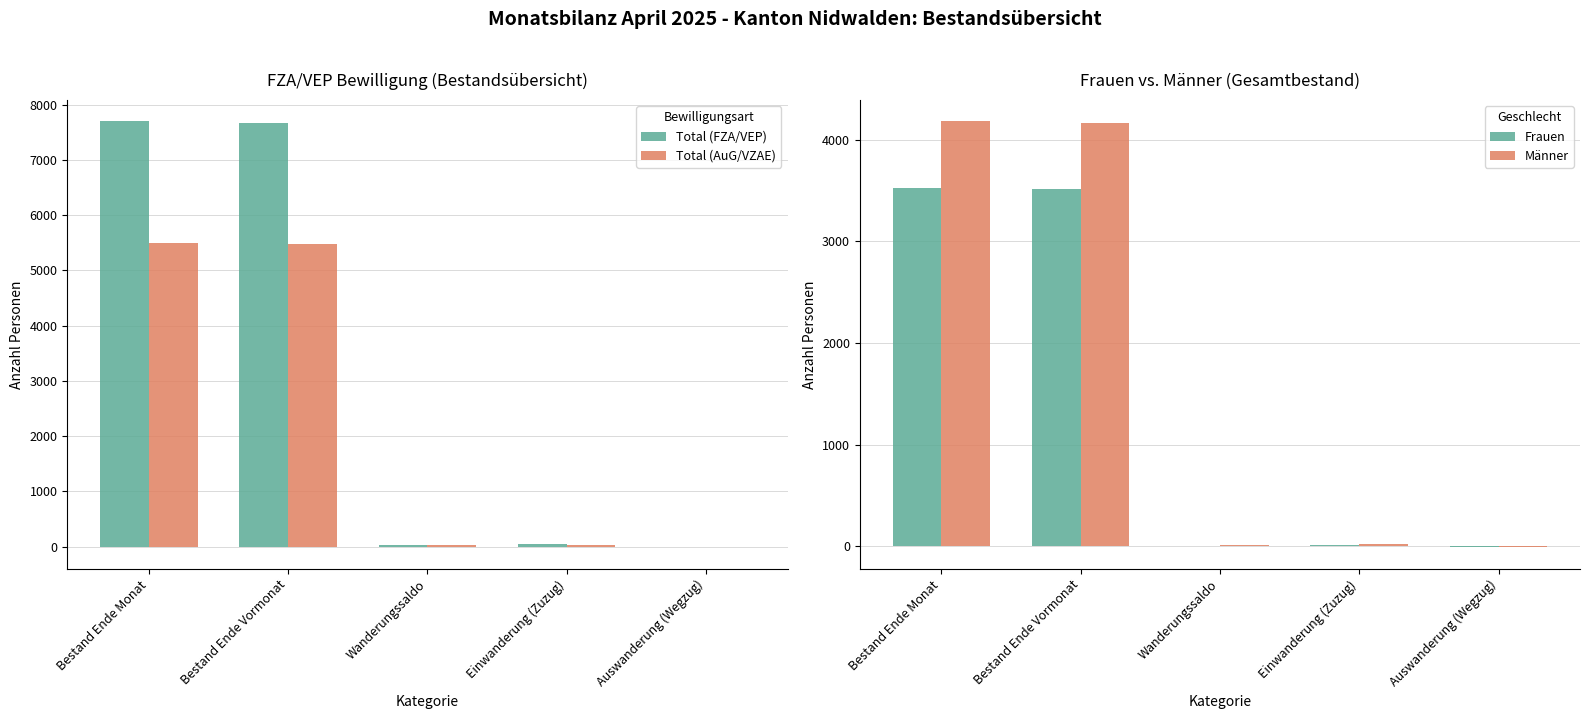

What value does the Total (FZA/VEP) series have at Bestand Ende Monat?

7699